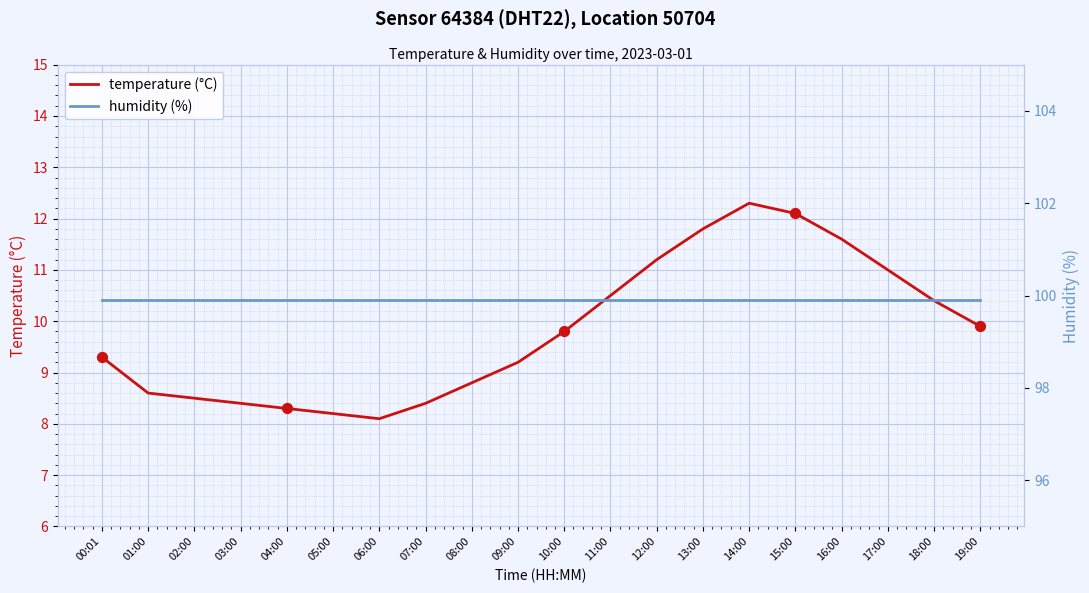

What are all the series names shown in the legend?

temperature (°C), humidity (%)